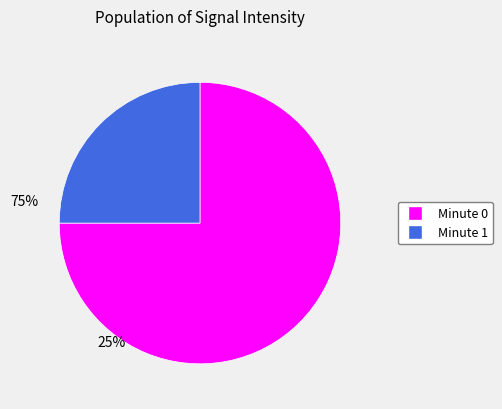

Is there a majority slice in this chart?

Yes